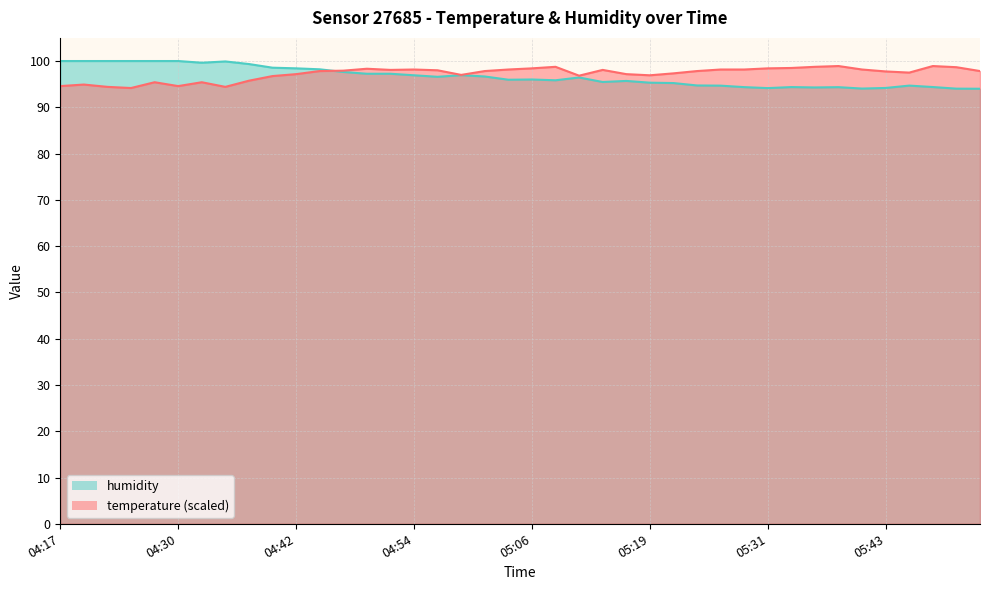

How many data points does each series have?

40